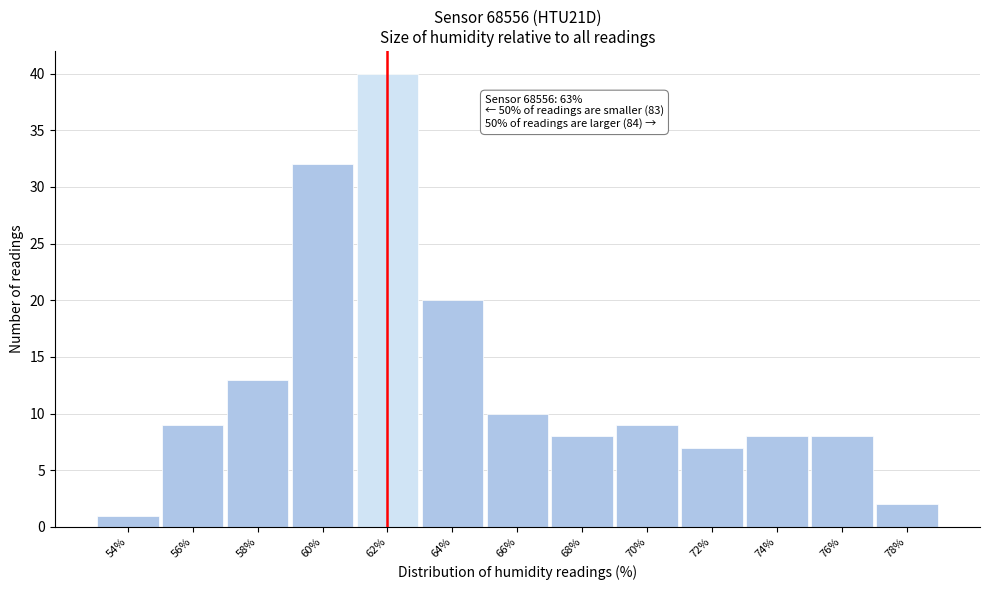

Reading right to left, extract all data points from this chart.

78%=2	76%=8	74%=8	72%=7	70%=9	68%=8	66%=10	64%=20	62%=40	60%=32	58%=13	56%=9	54%=1